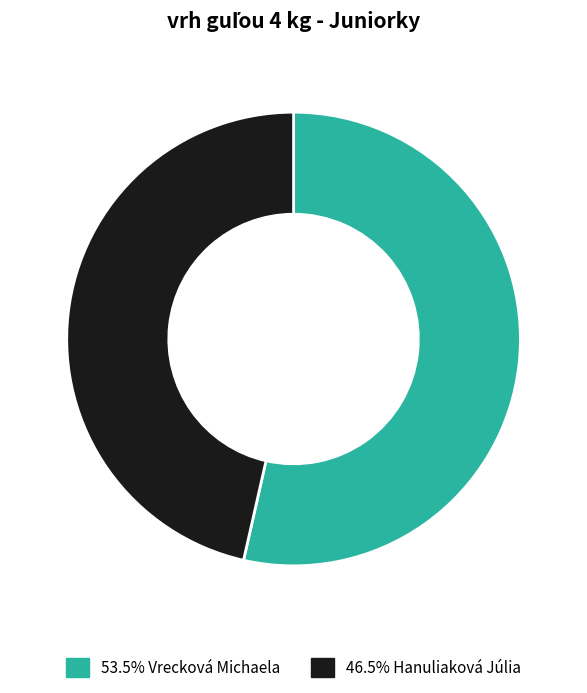

Is there a majority slice in this chart?

Yes